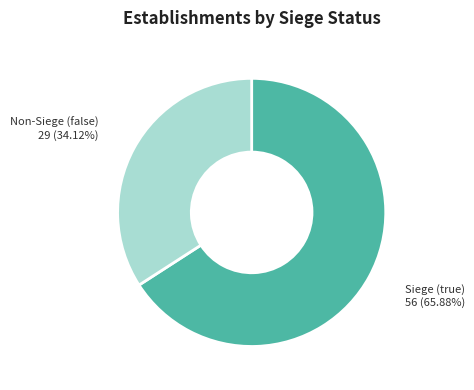

Rank the categories by value from lowest to highest.

Non-Siege (false), Siege (true)